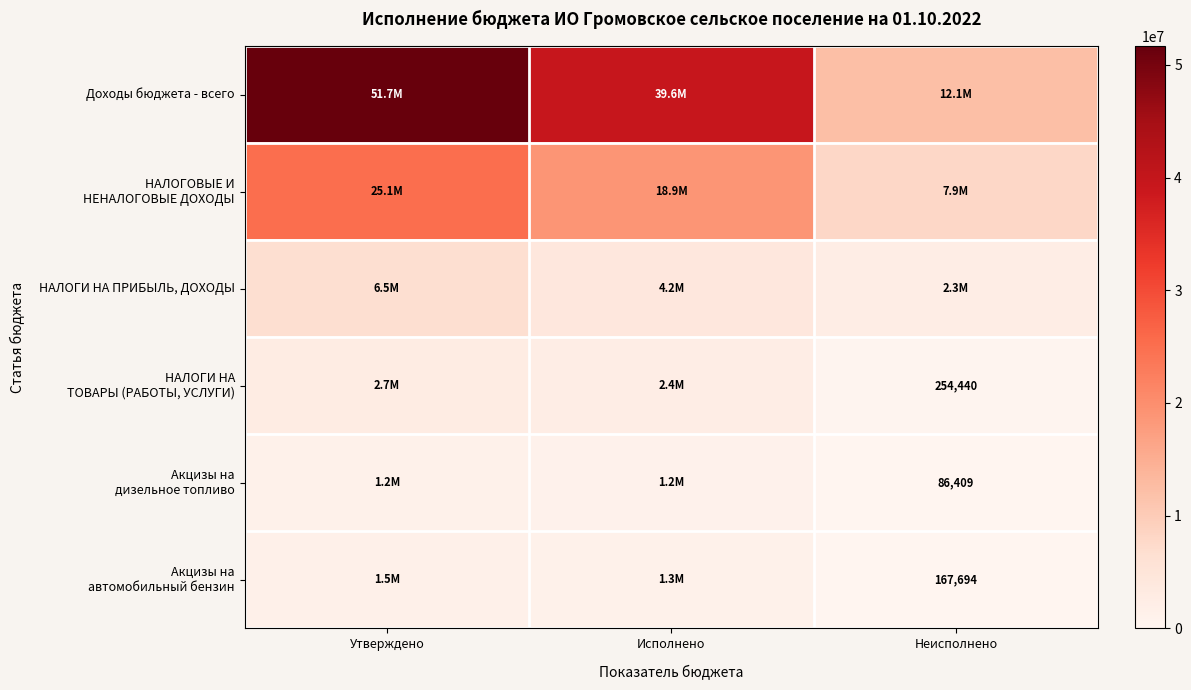

How many values in the Доходы бюджета - всего series exceed 39563862?

2